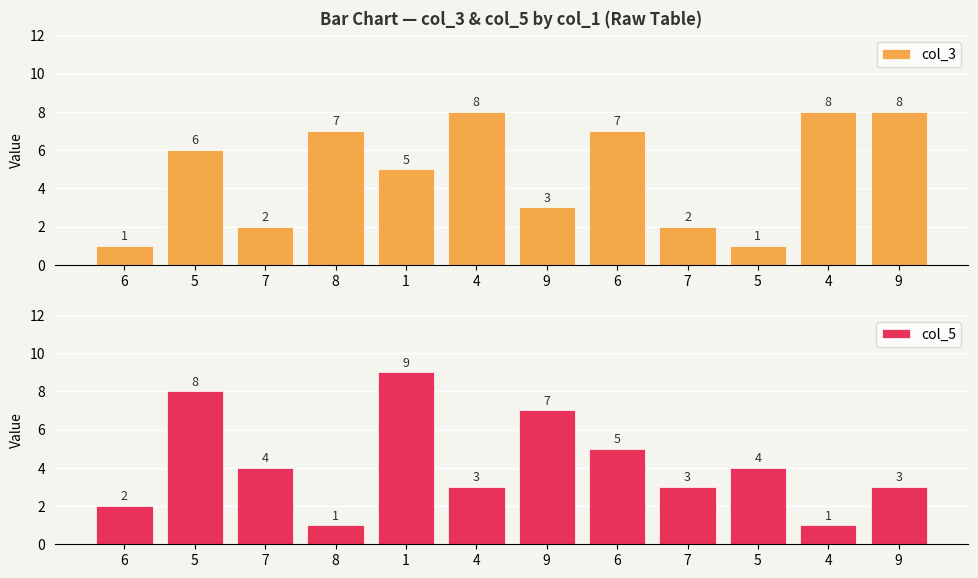

What is the label of the 2nd bar from the right?

4